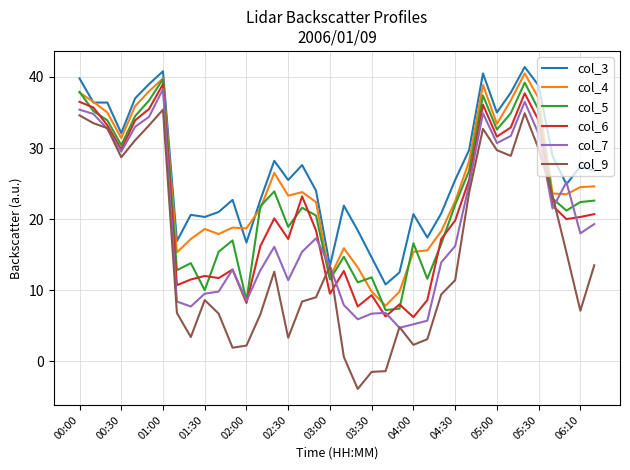

True or false: col_6 and col_3 intersect in this chart.

False